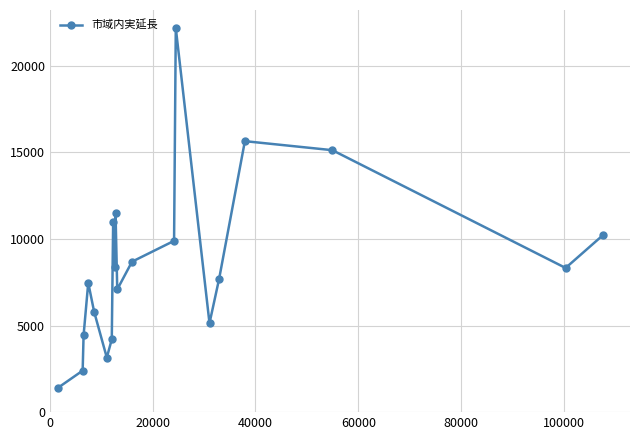

What is the greatest value displayed?

22178